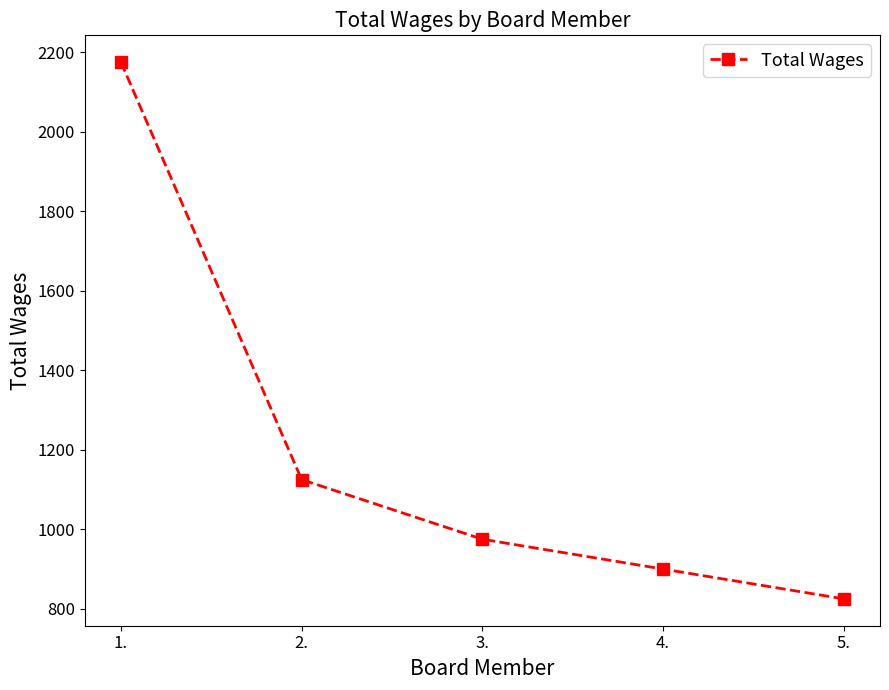

How many data points does each series have?

5